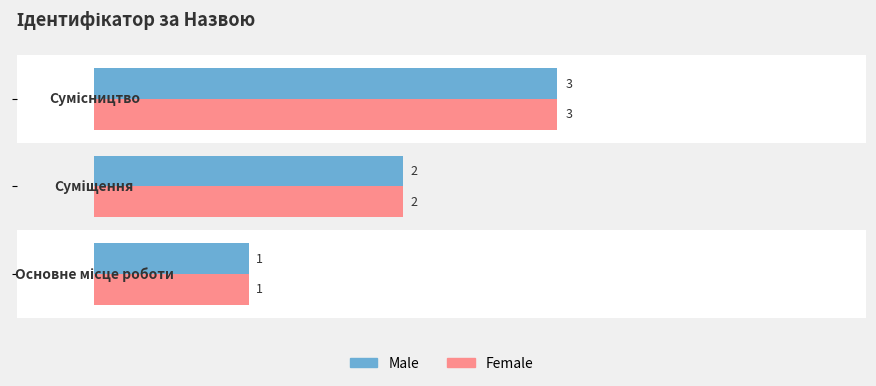

What is the greatest value displayed?

3